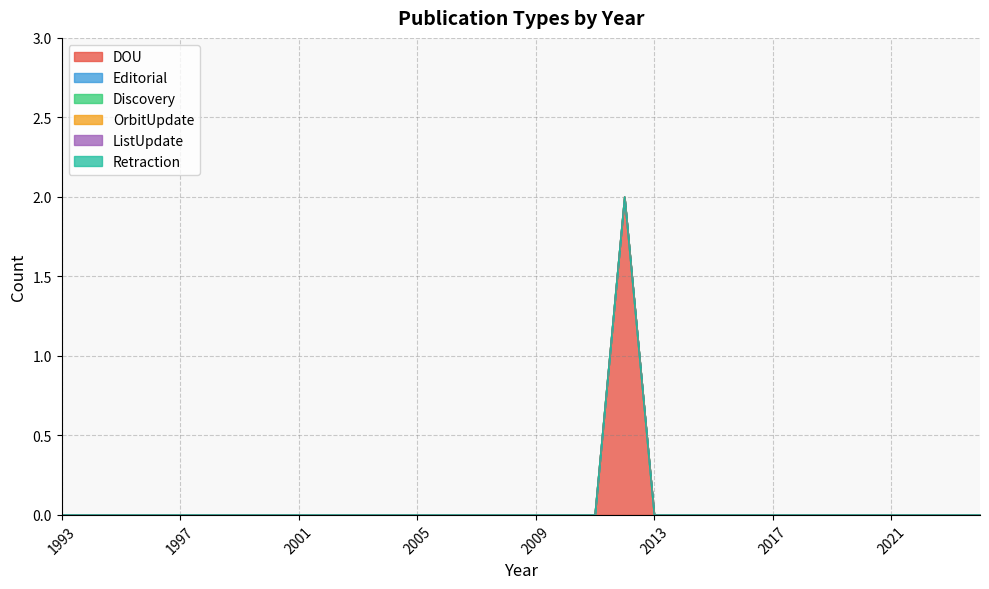

True or false: Retraction and Editorial cross at least once.

False